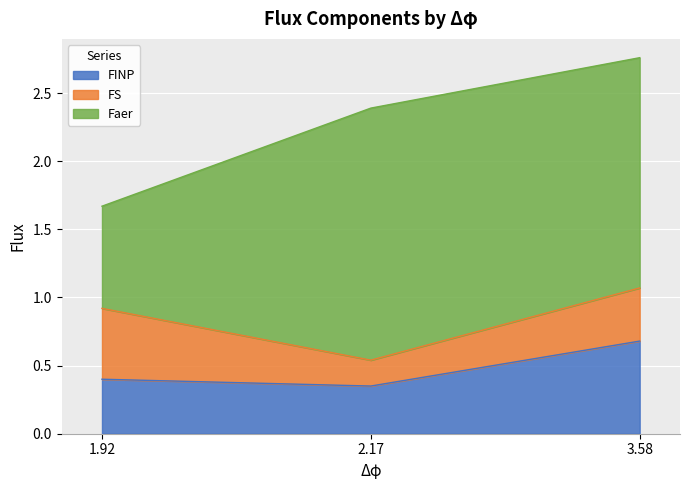

Reading left to right, extract all data points from this chart.

FINP: 0.4	0.3	0.7
FS: 0.5	0.2	0.4
Faer: 0.8	1.9	1.7